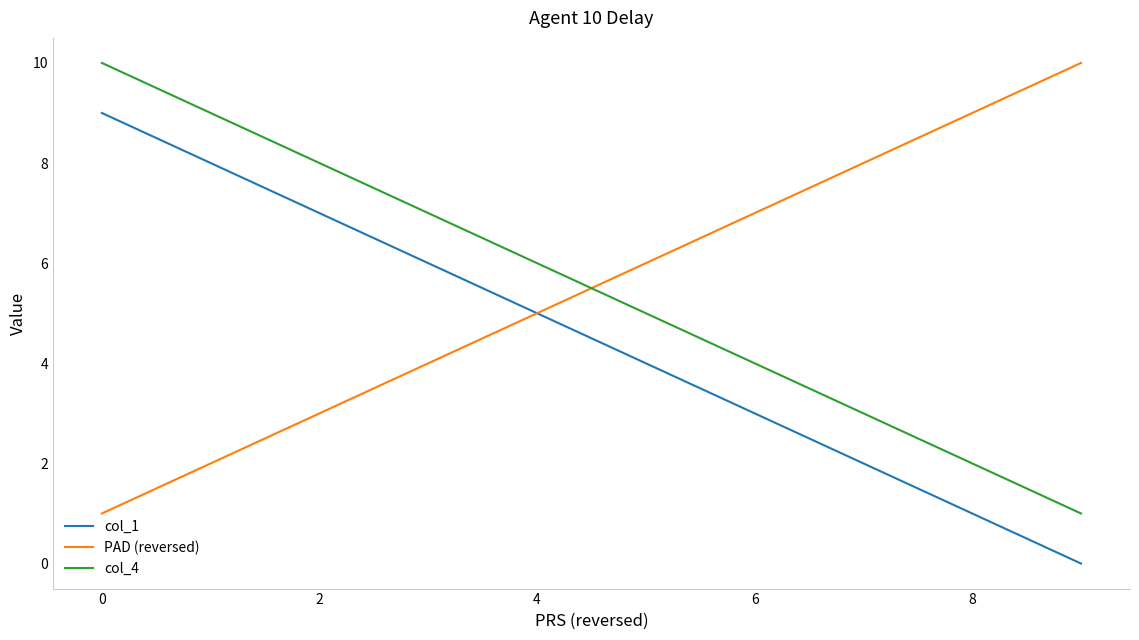

True or false: col_1 and col_4 intersect in this chart.

False